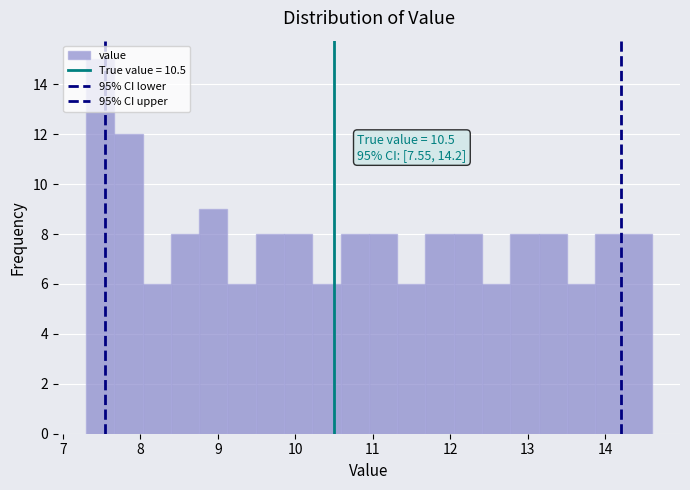

Around what value on the x-axis is the tallest bar? Give the approximate position of its centre, as read against the axis.

7.5